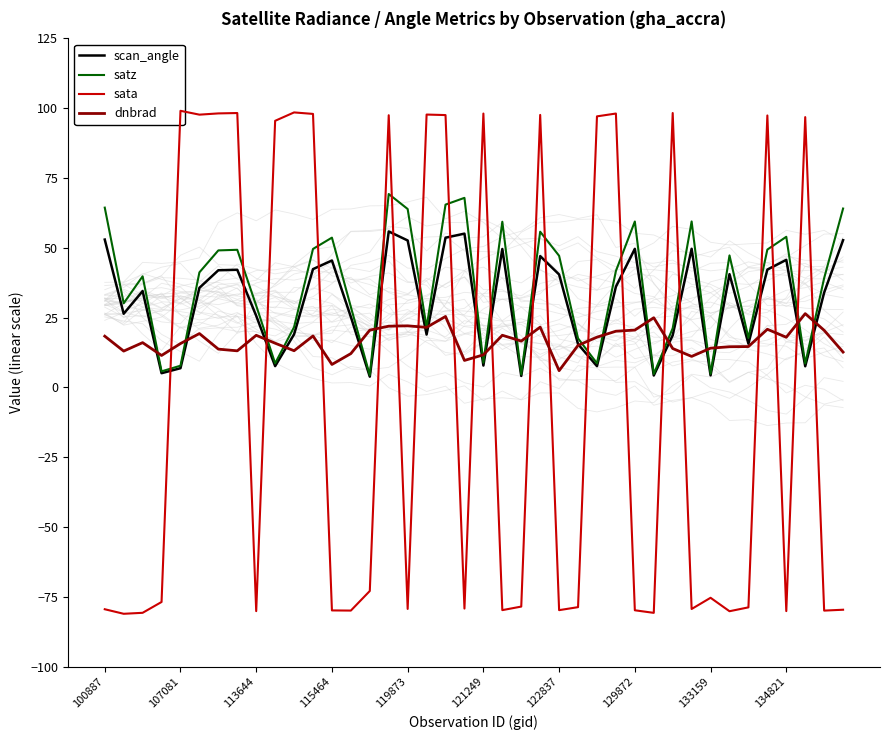

How many interior local valleys does the scan_angle series have?

12